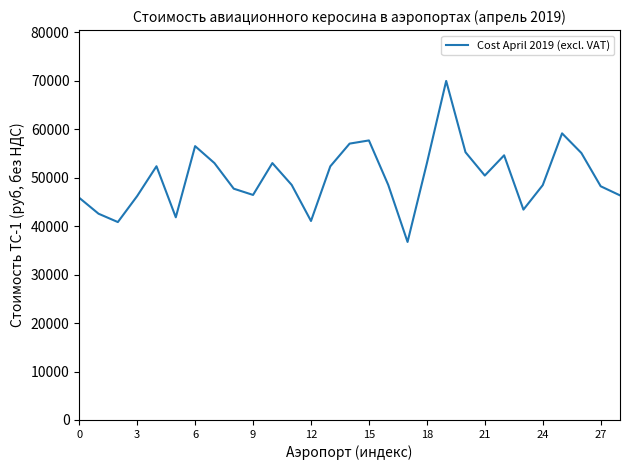

Does the chart display data point markers on the line(s)?

No